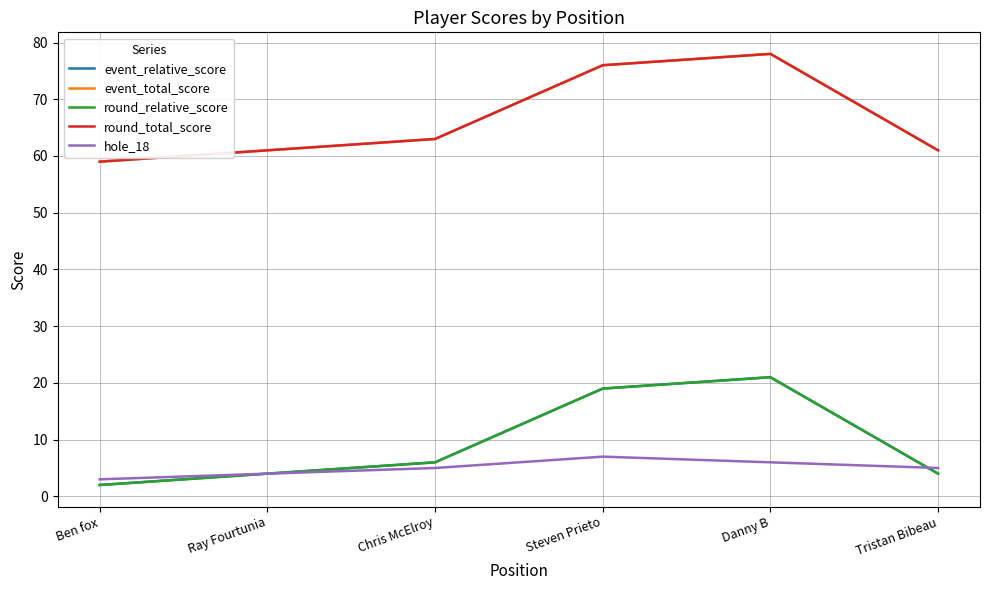

Does the chart display data point markers on the line(s)?

No